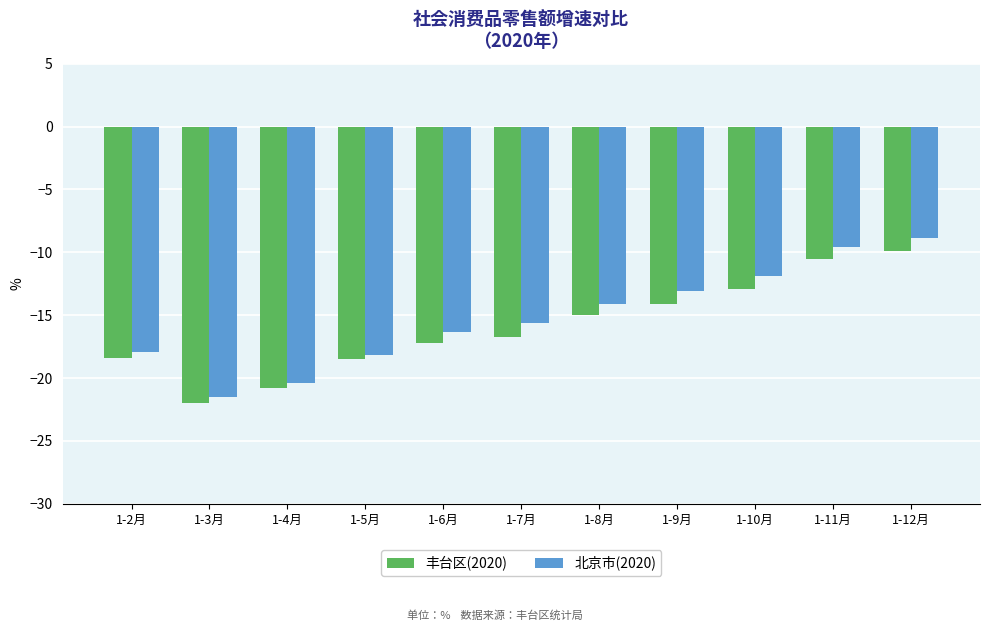

What is the minimum value for 丰台区(2020)?

-22.0